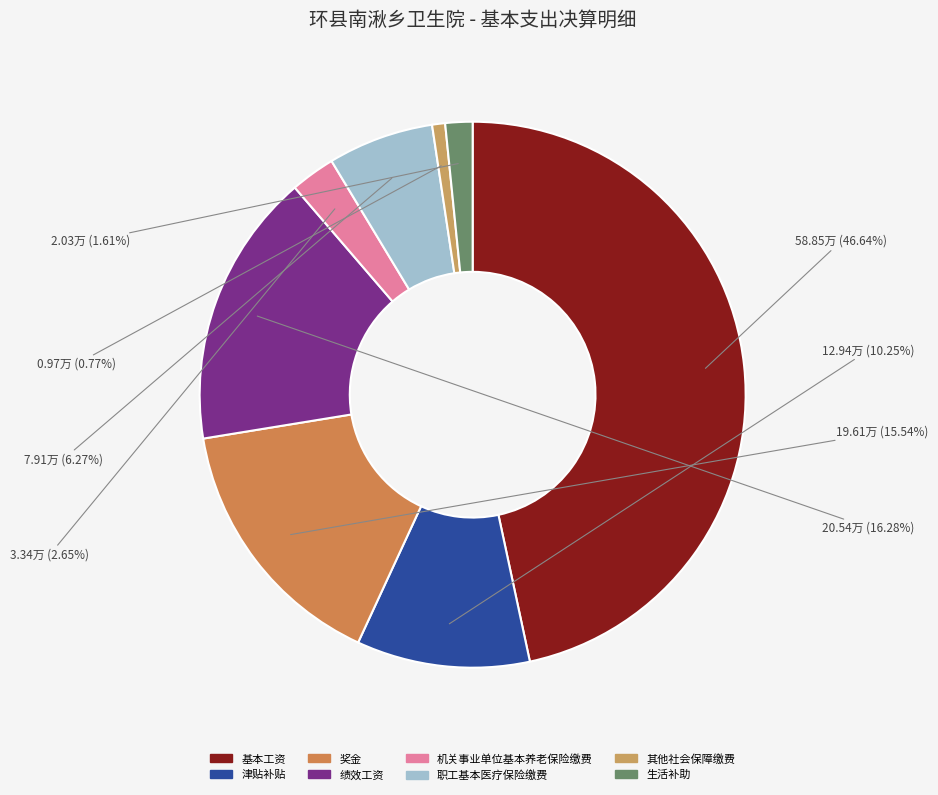

What percentage is the 绩效工资 slice, to the nearest percent?

16%